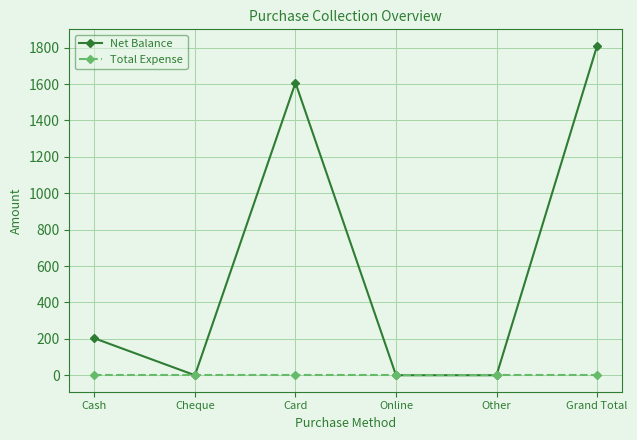

True or false: Total Expense has more than 2 points higher than both neighbors.

False